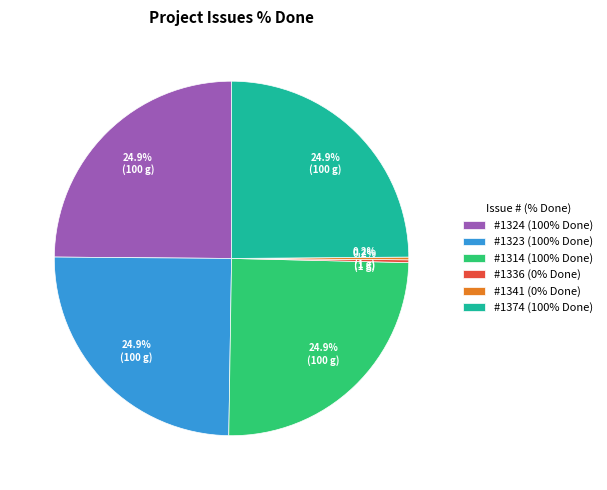

Does any single category account for the majority?

No